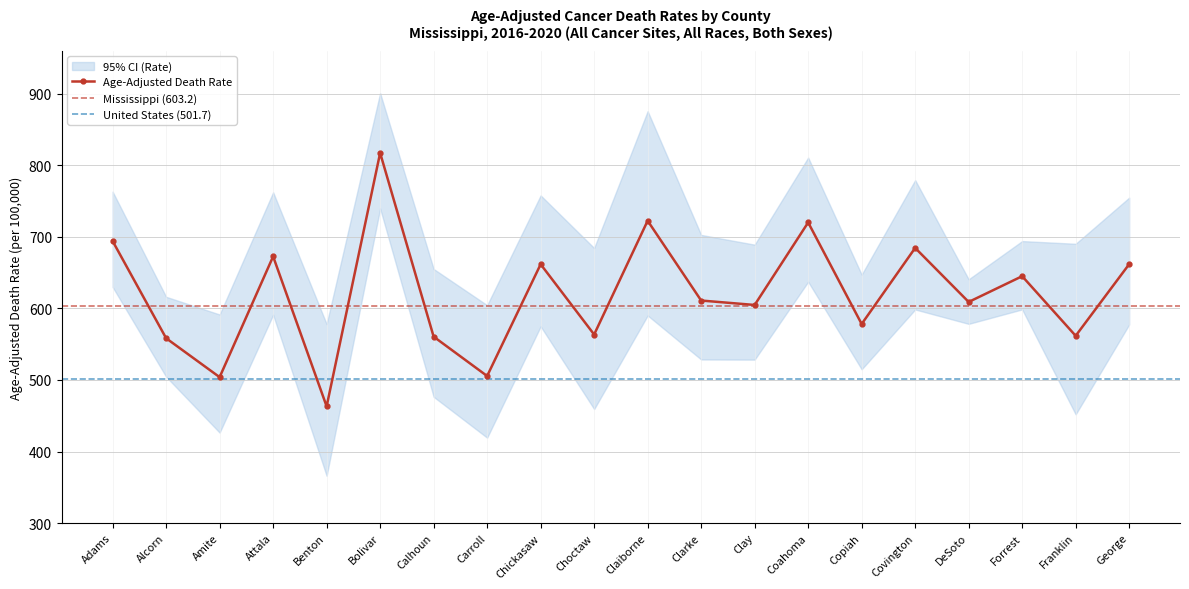

How many values in the Lower CI (Rate) series are below 574?

10